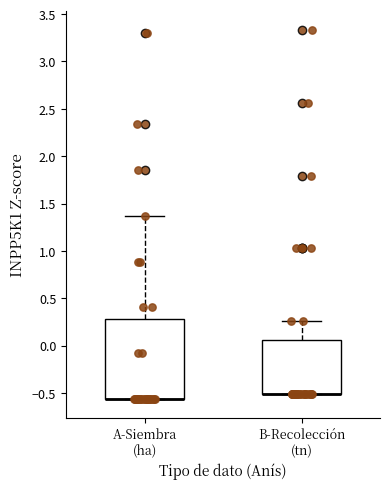

Reading left to right, read every box against the y-axis: the position of its median line, the range the box covers, and the ends of its whiskers. The values are not printed on the chart, so give them approximately, as read against the axis.

A-Siembra (ha): median -0.55 (drawn on the box's lower edge), box -0.55 to 0.30, whiskers -0.55 to 1.35
B-Recolección (tn): median -0.50 (drawn on the box's lower edge), box -0.50 to 0.05, whiskers -0.50 to 0.25